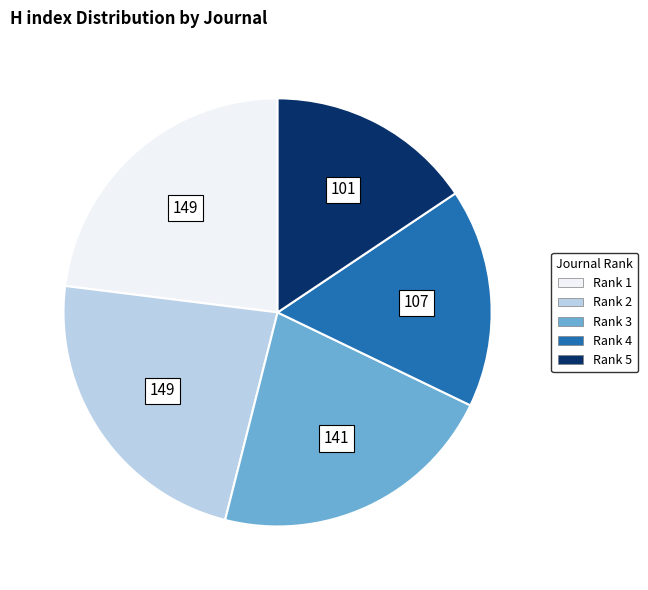

Is there any slice that represents more than half of the pie?

No